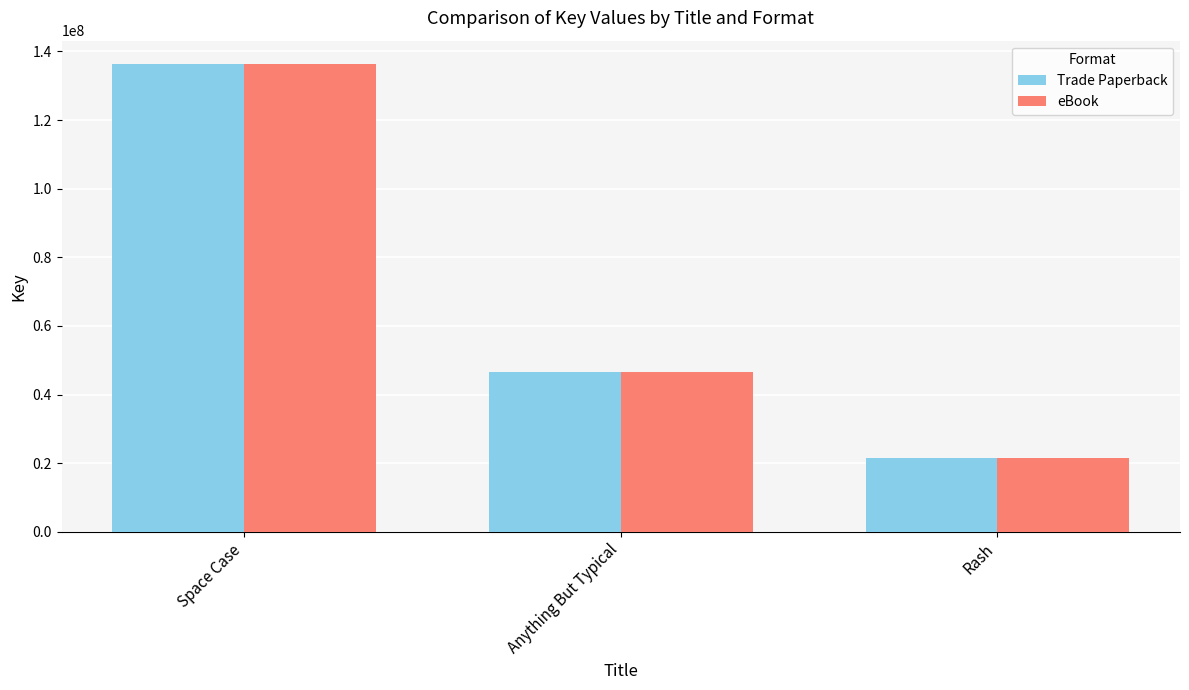

At which label is Trade Paperback closest to 78978522?

Anything But Typical